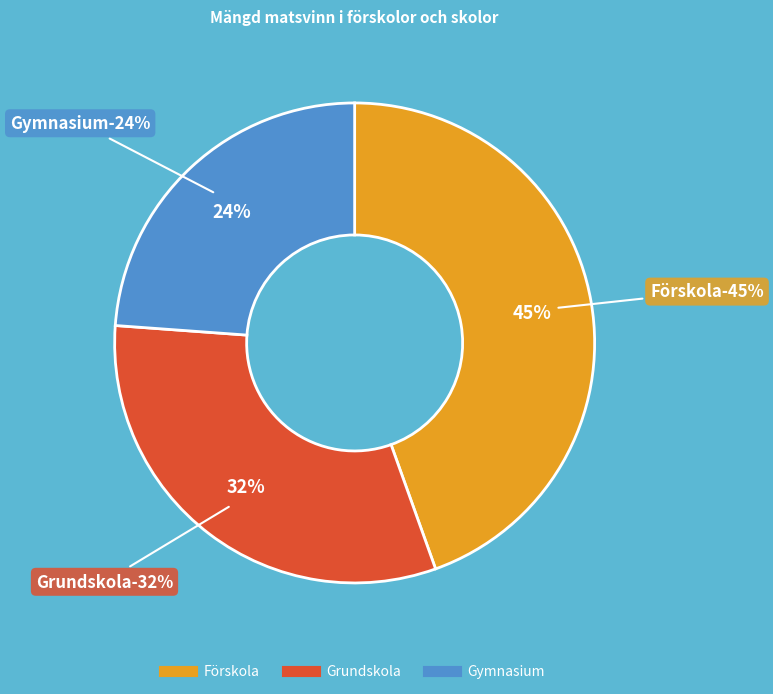

Count the number of slices in the pie.

7